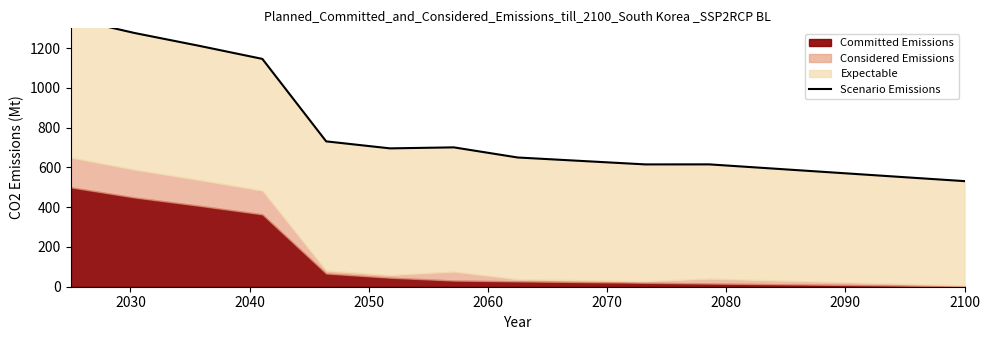

Approximately how many times larger is the value at 2050 compared to 2060?

1.6